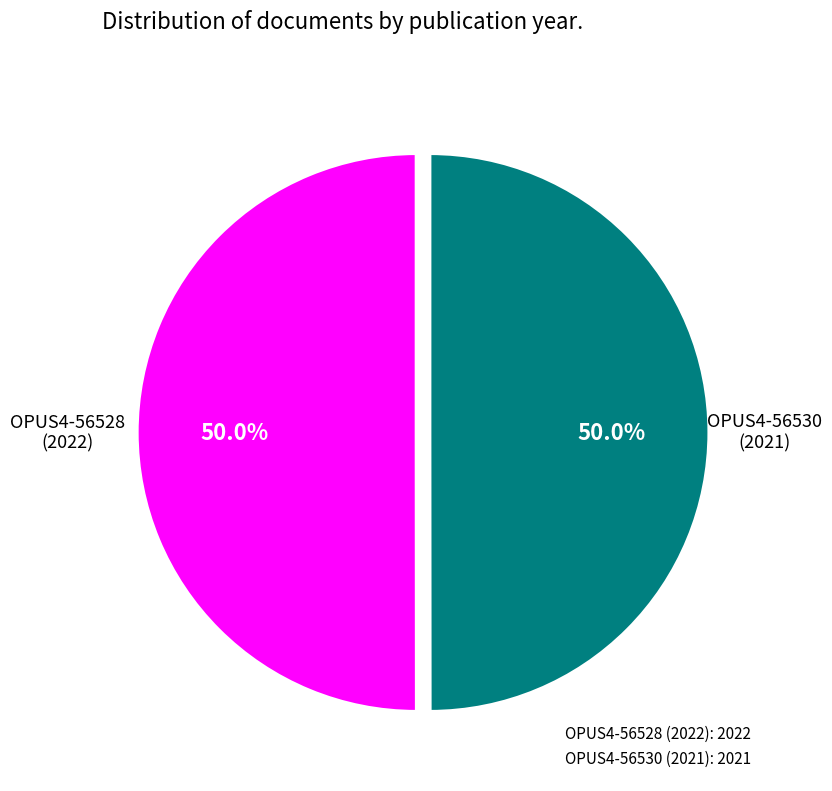

To the nearest percent, what is the average slice percentage?

50%